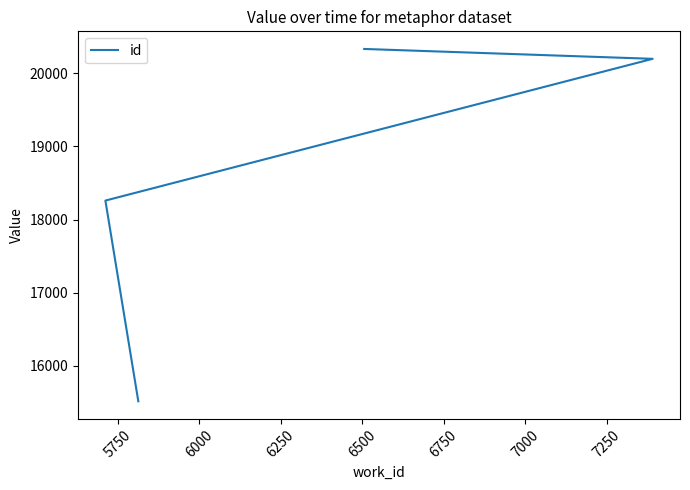

What is the value of the 3rd point from the left?

20198